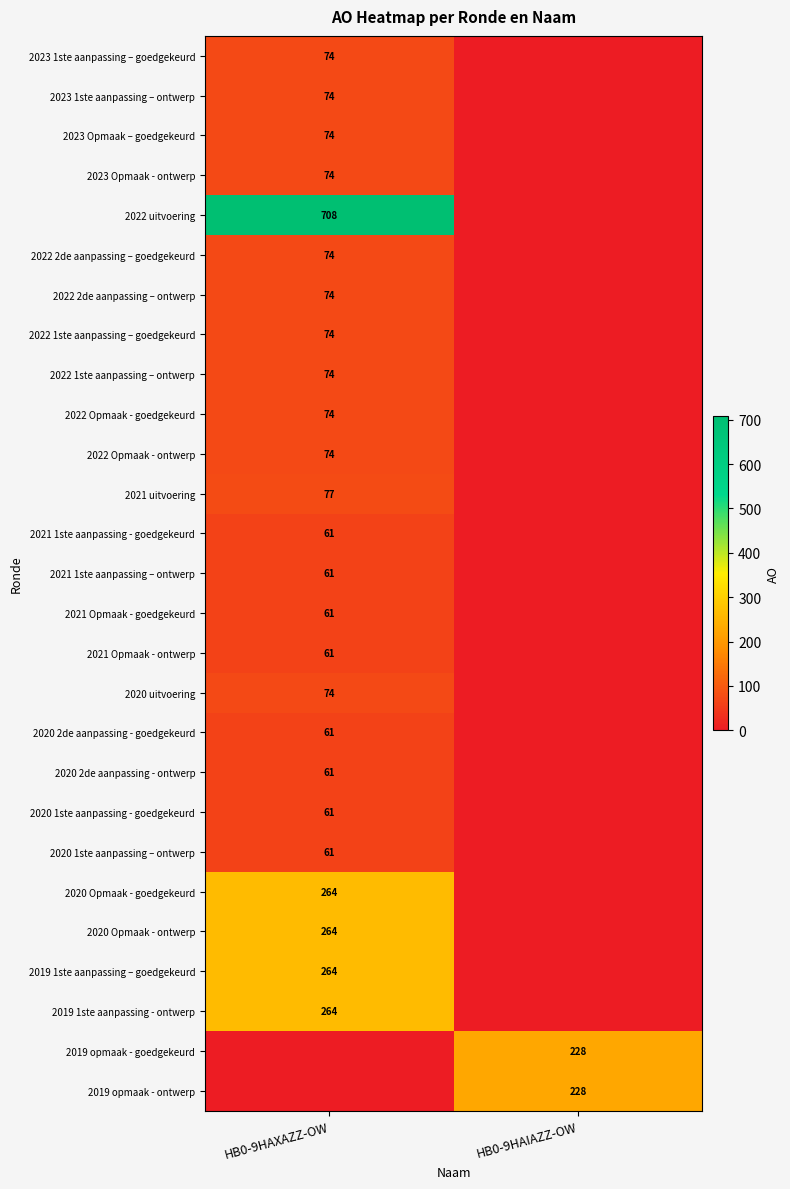

Is it true that 2021 uitvoering equals 107 at HB0-9HAXAZZ-OW?

False